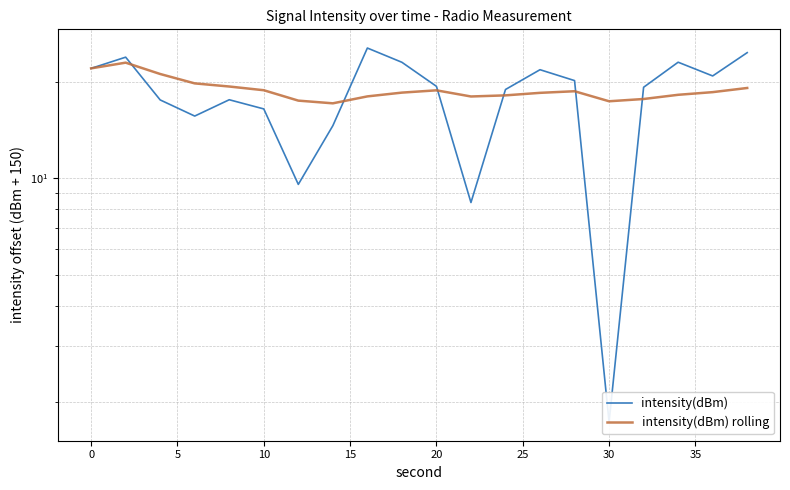

Rank the series by their average value, from highest to lowest.

intensity(dBm) rolling, intensity(dBm)